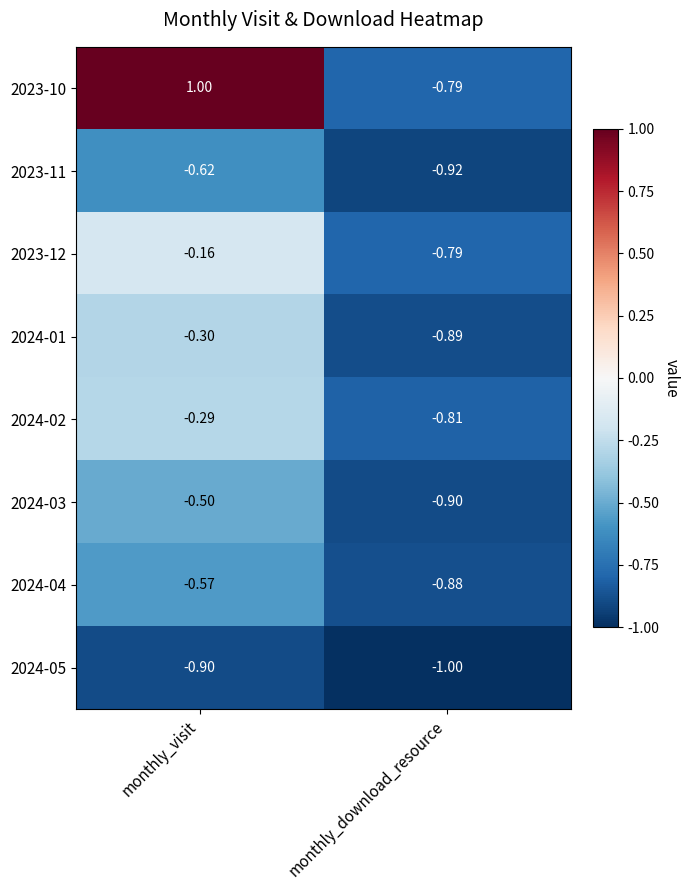

List the labels in order of 2024-03 value, largest first.

monthly_visit, monthly_download_resource